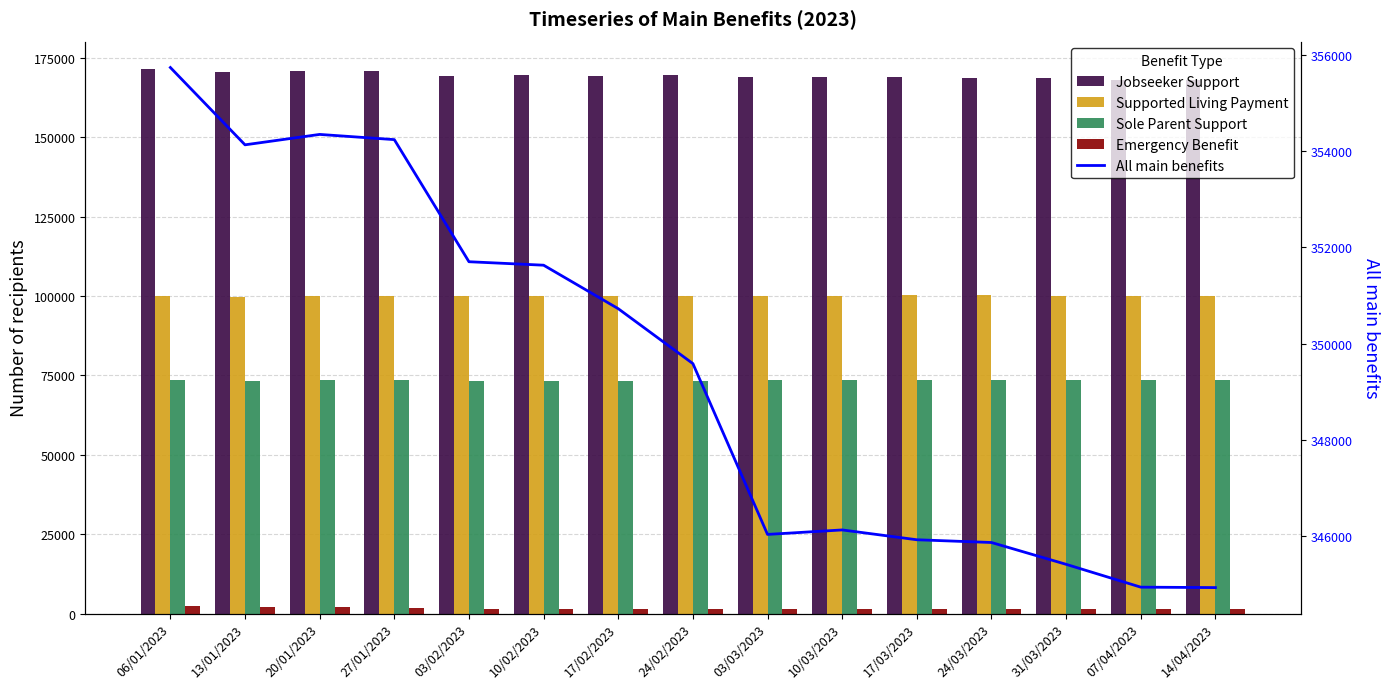

Which series has the largest range (max minus min)?

All main benefits